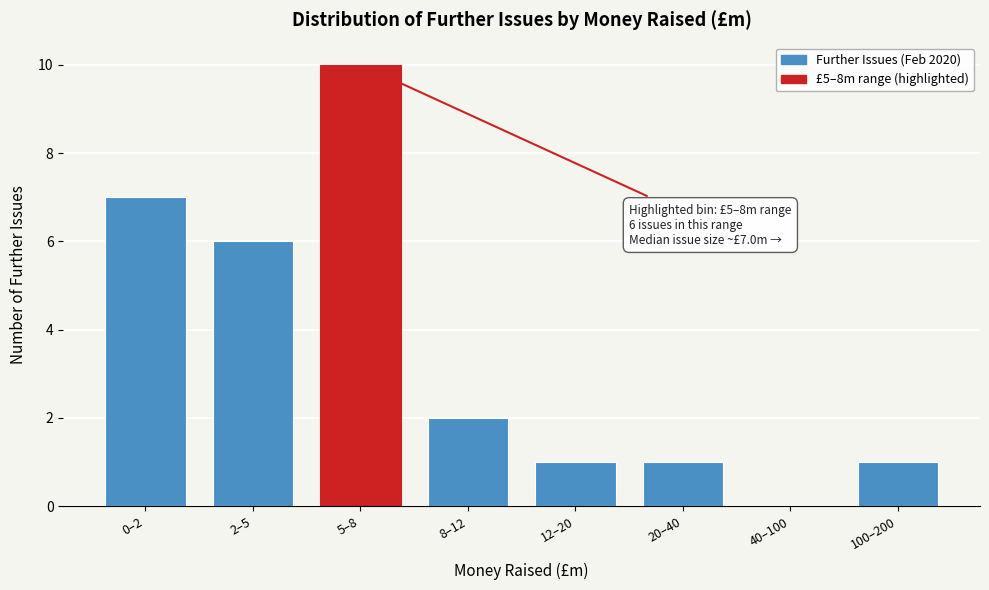

Reading left to right, list all the values displayed in this chart.

0–2=7	2–5=6	5–8=10	8–12=2	12–20=1	20–40=1	40–100=0	100–200=1